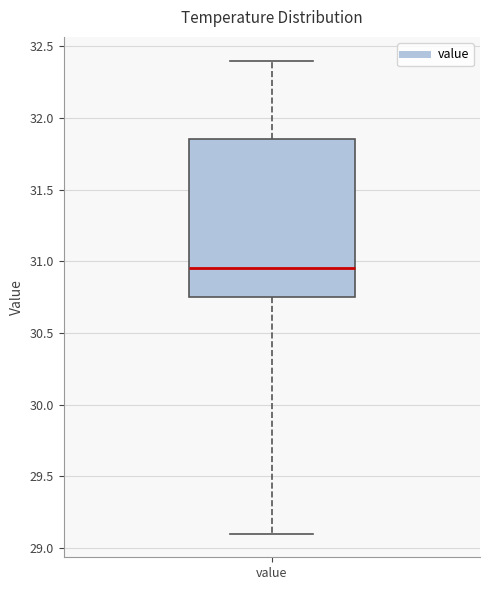

Read this box plot against the y-axis: the position of the median line, the range covered by the box, and the ends of both whiskers. The values are not printed on the chart, so give them approximately, as read against the axis.

median 30.95, box 30.75 to 31.85, whiskers 29.10 to 32.40